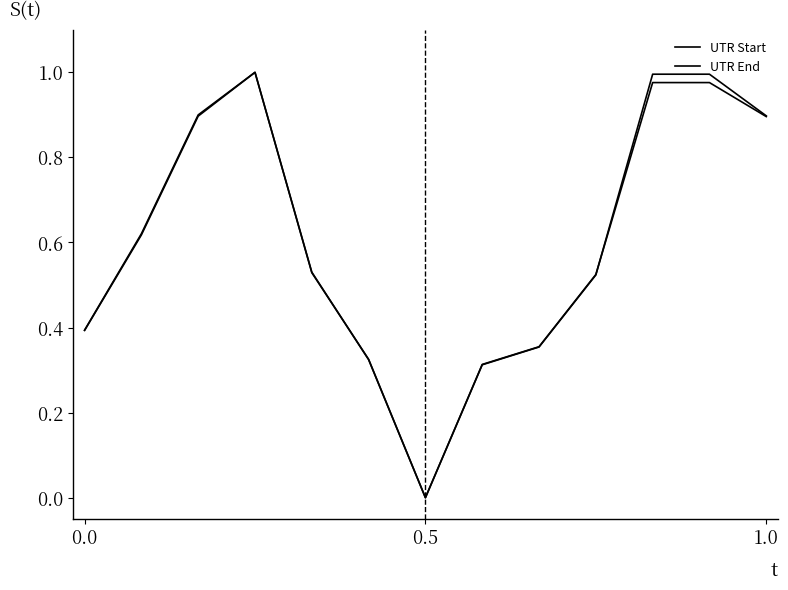

How many lines are shown in the chart?

2